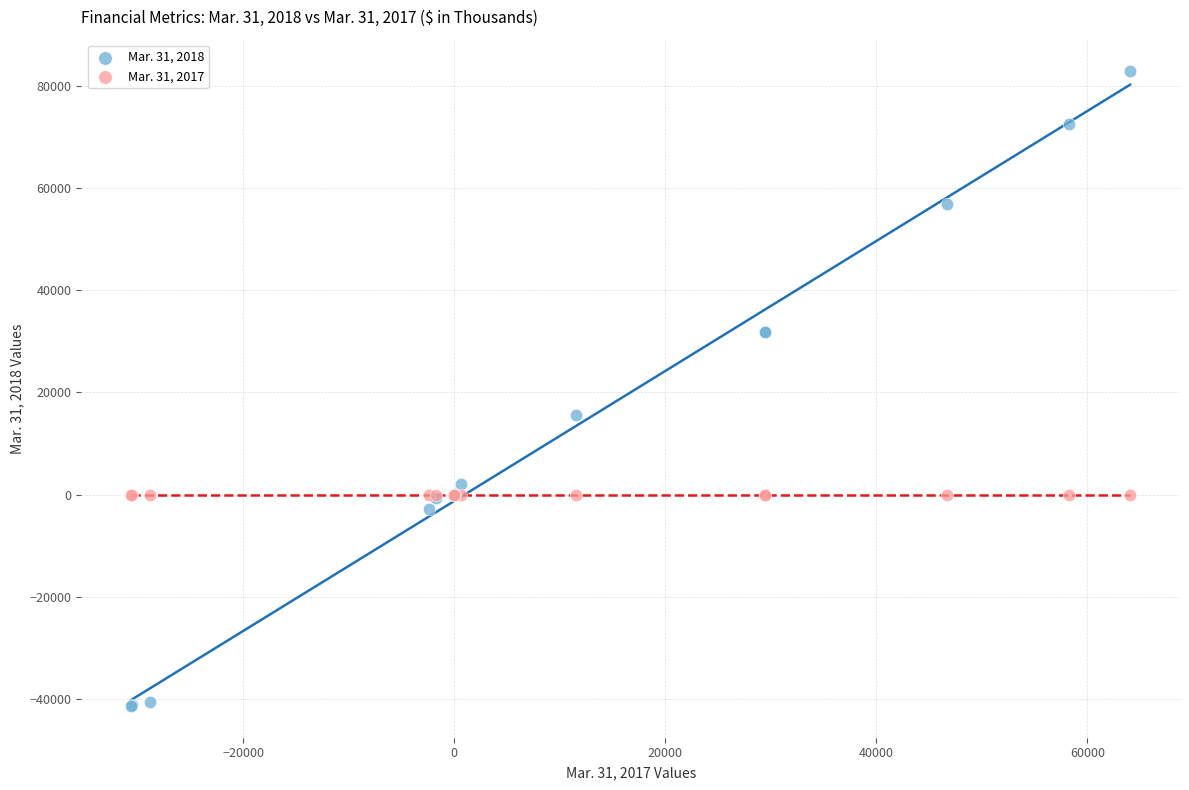

Which series reaches the minimum Y coordinate?

Mar. 31, 2018